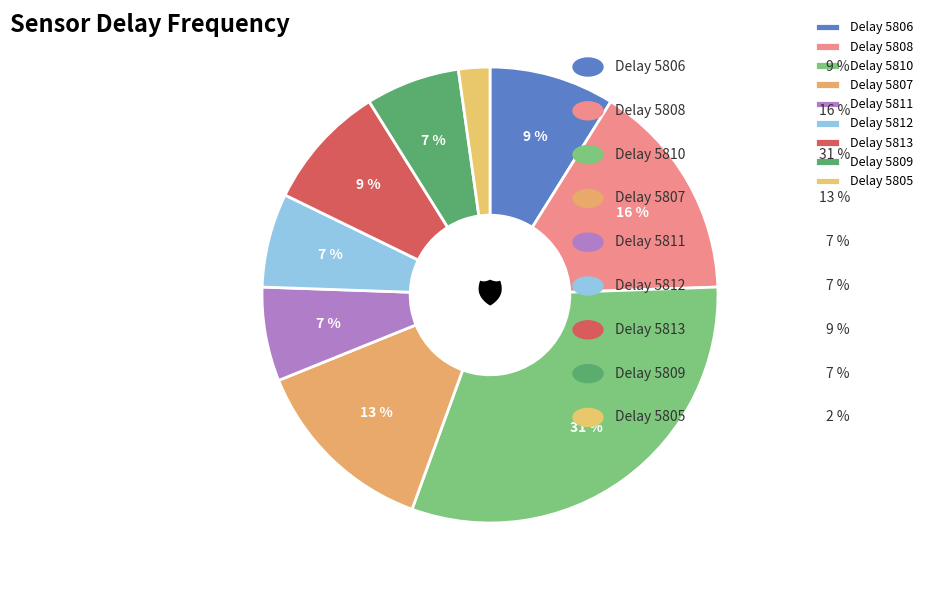

Count the number of slices in the pie.

9